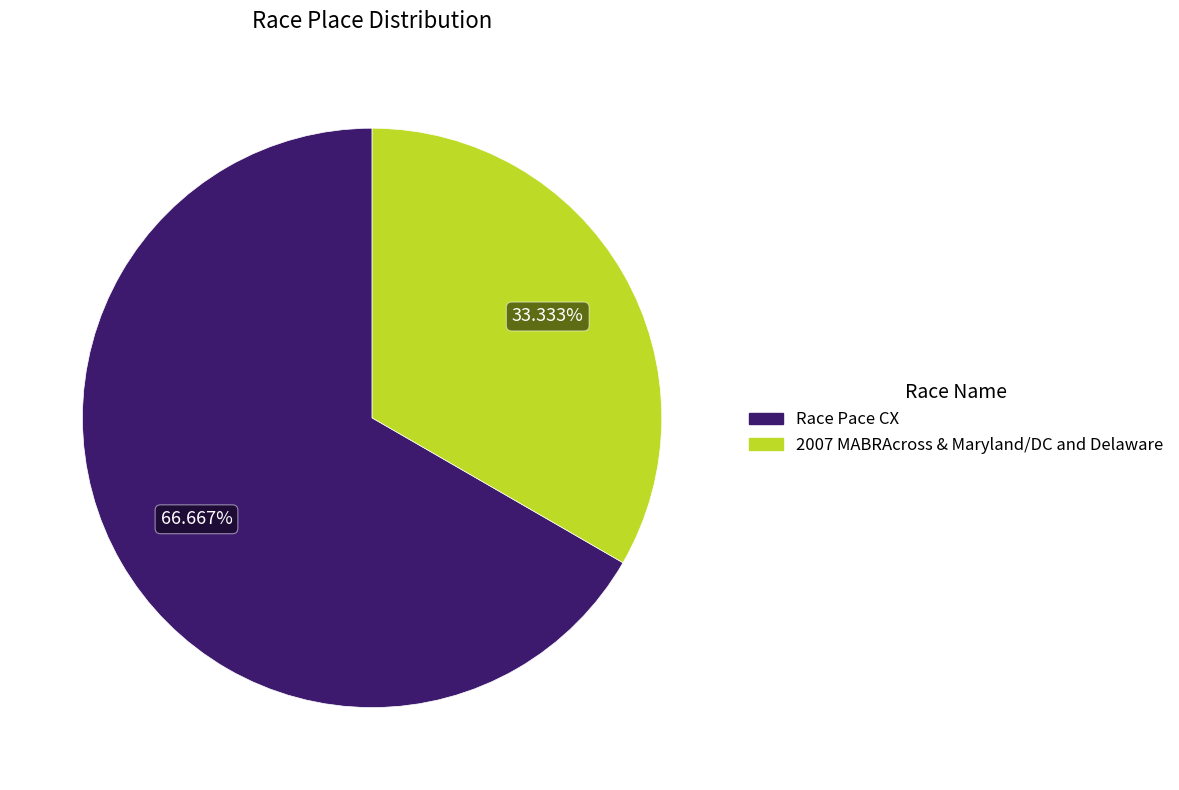

What is the ratio of the value at 2007 MABRAcross & Maryland/DC and Delaware to the value at Race Pace CX?

0.5